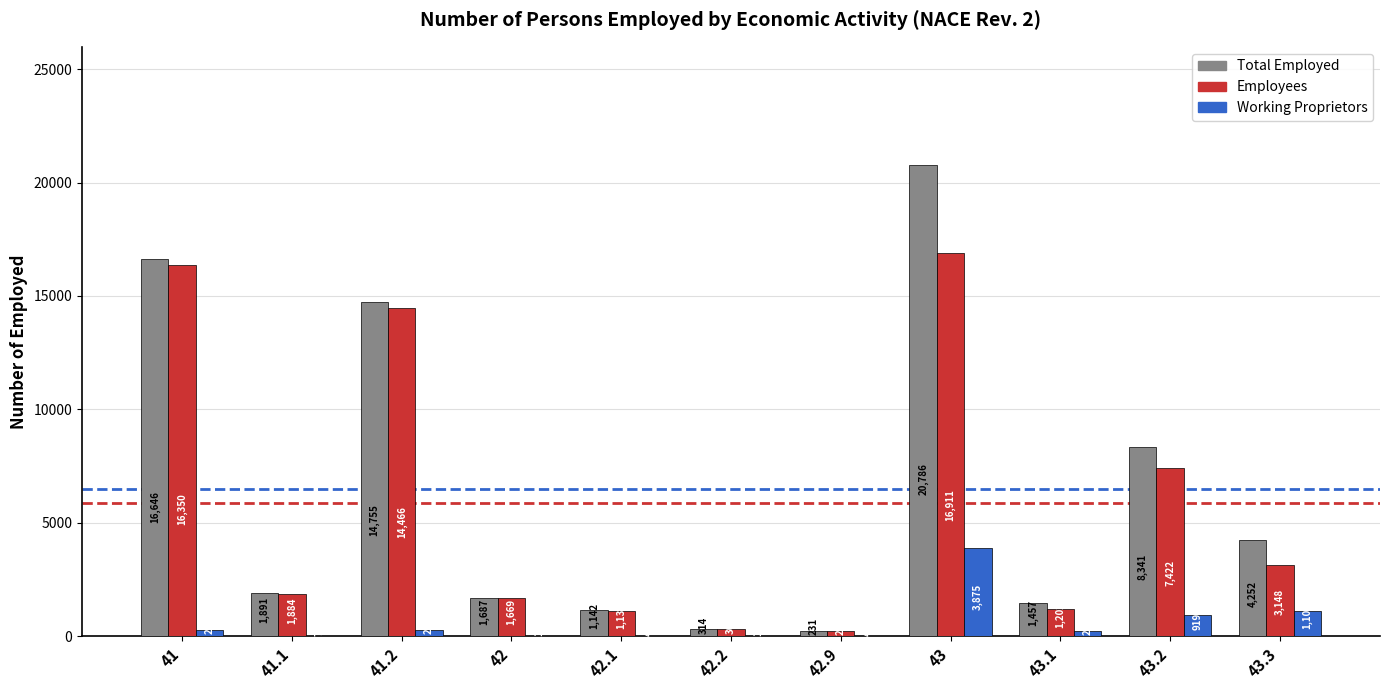

What is the average value of the Employees series?

5884